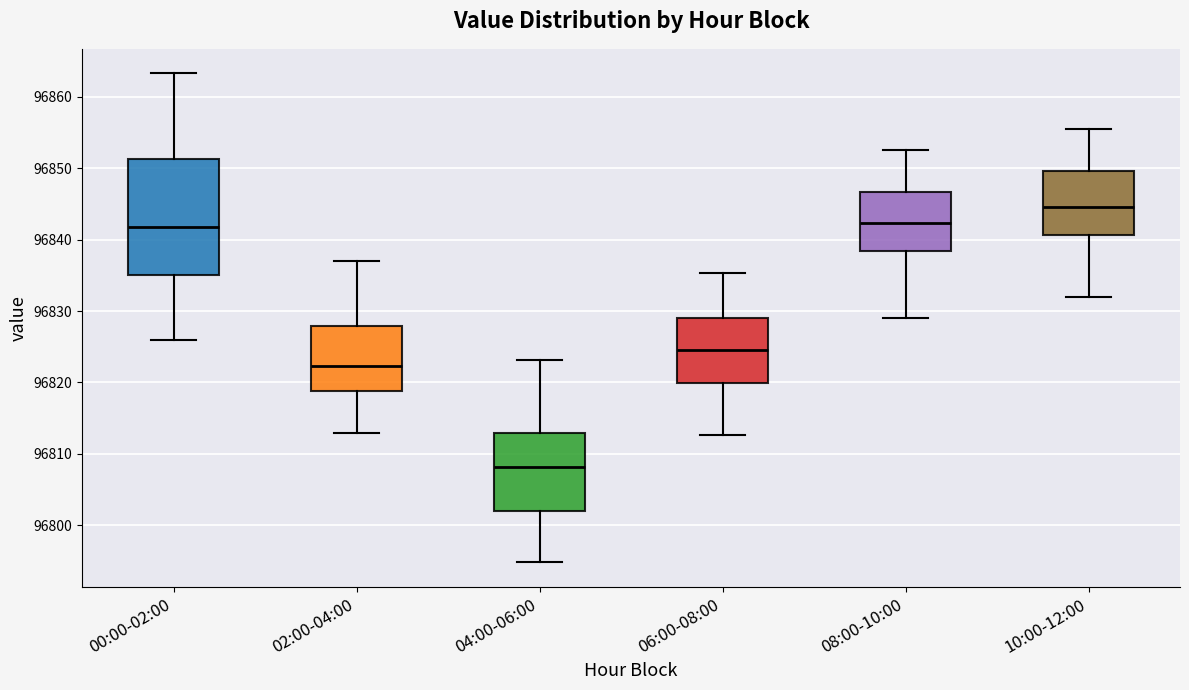

Reading left to right, transcribe this box plot: for each box, give where its median line is, the range the box spans, and where its two whiskers end, as read against the y-axis. The values are not printed on the chart, so give them approximately, as read against the axis.

00:00-02:00: median 96842, box 96835 to 96851, whiskers 96826 to 96863
02:00-04:00: median 96822, box 96819 to 96828, whiskers 96813 to 96837
04:00-06:00: median 96808, box 96802 to 96813, whiskers 96795 to 96823
06:00-08:00: median 96825, box 96820 to 96829, whiskers 96813 to 96835
08:00-10:00: median 96842, box 96838 to 96847, whiskers 96829 to 96853
10:00-12:00: median 96845, box 96841 to 96850, whiskers 96832 to 96856